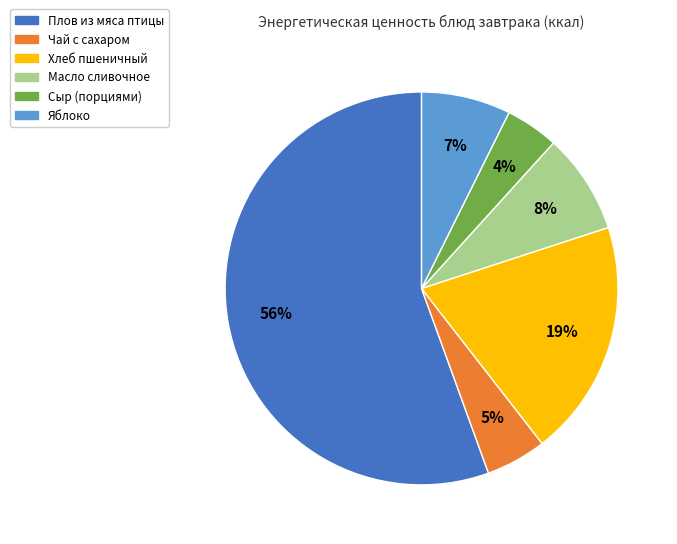

Combined, do Плов из мяса птицы and Сыр (порциями) account for over 50%?

Yes